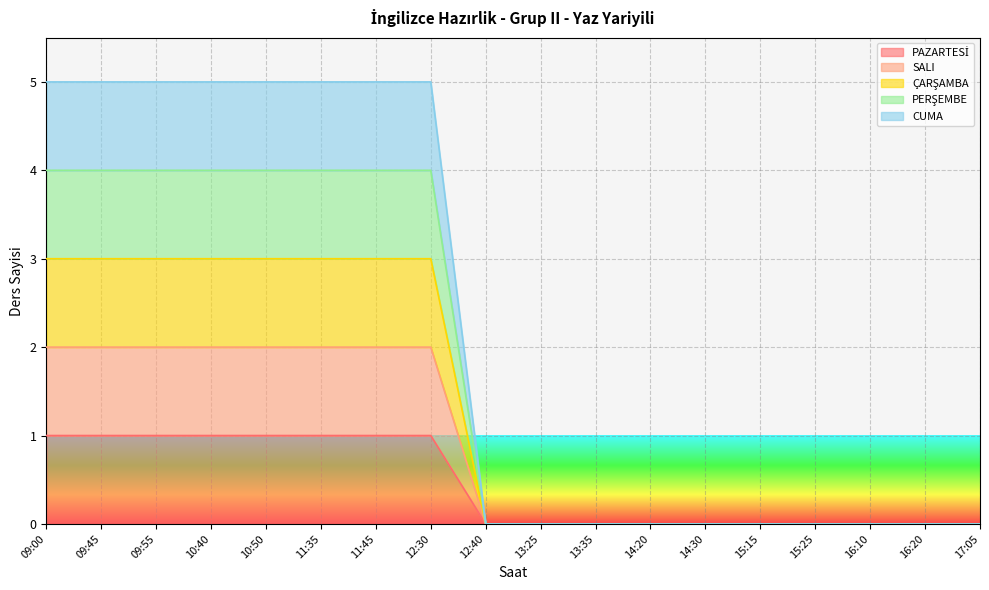

How many data points in PERŞEMBE are above 0?

8